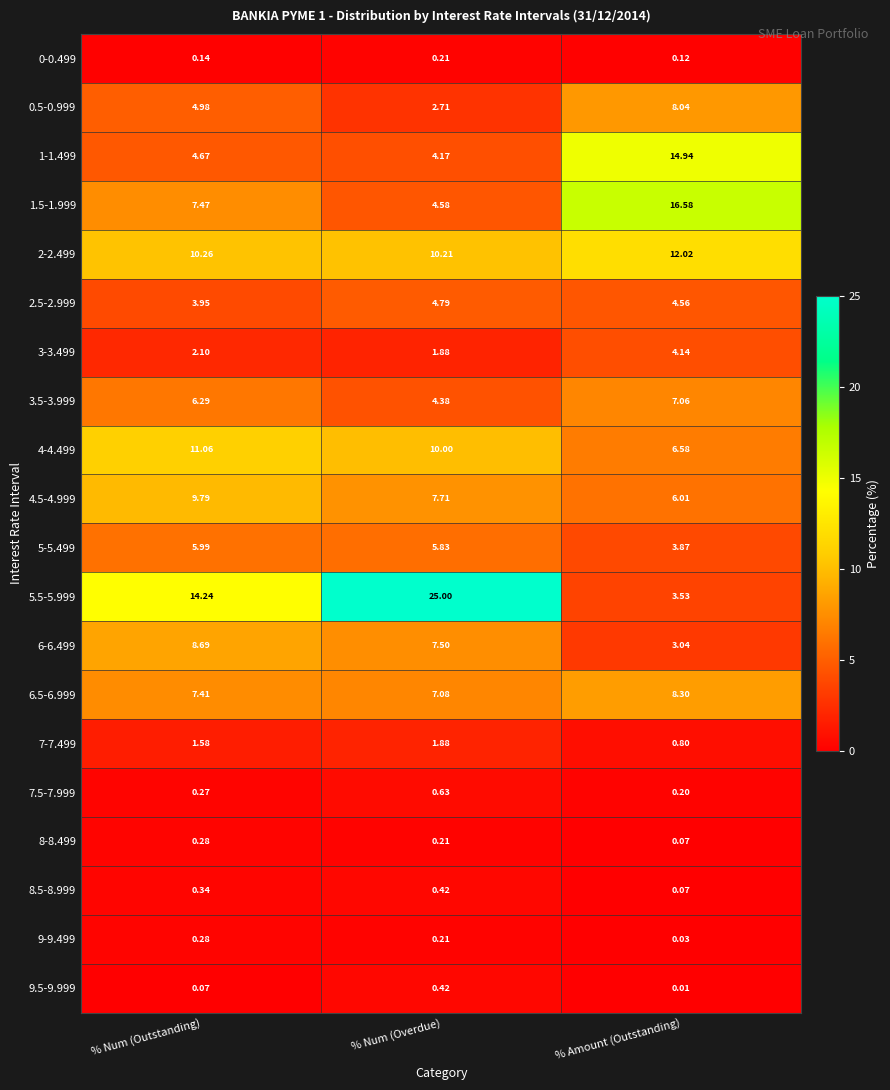

Which series has the widest spread of values?

5.5-5.999